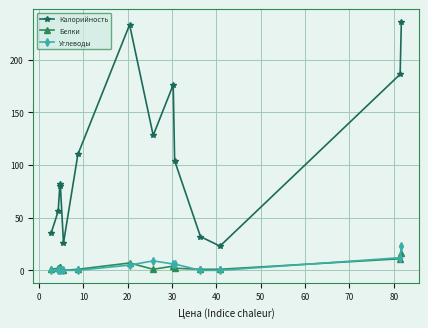

Which series has the largest total across all categories?

Калорийность